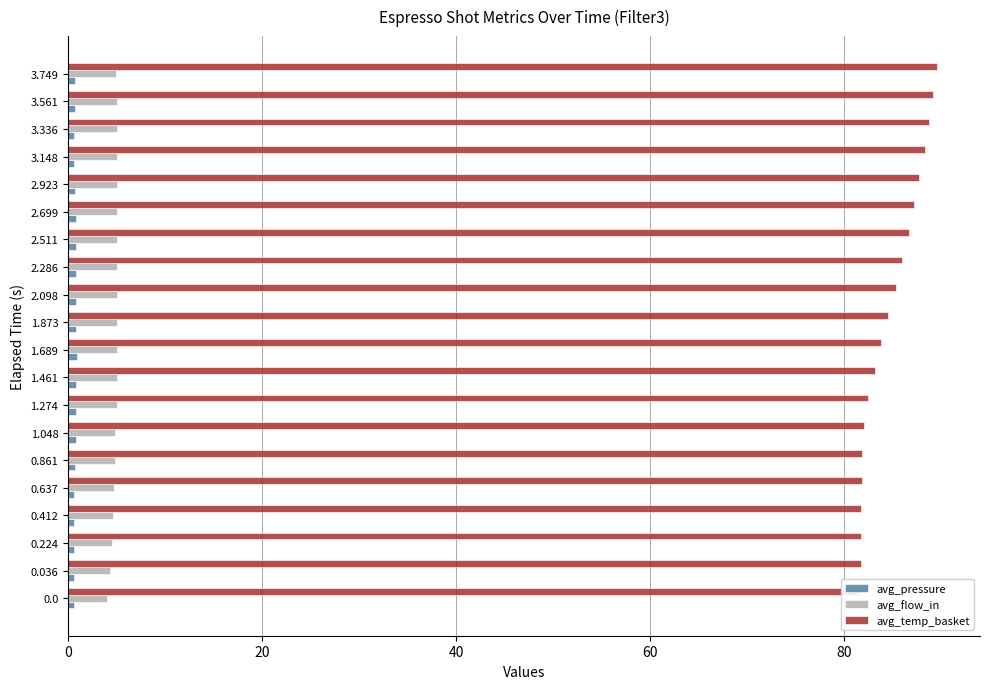

Where is avg_temp_basket nearest to the value 85?

2.098